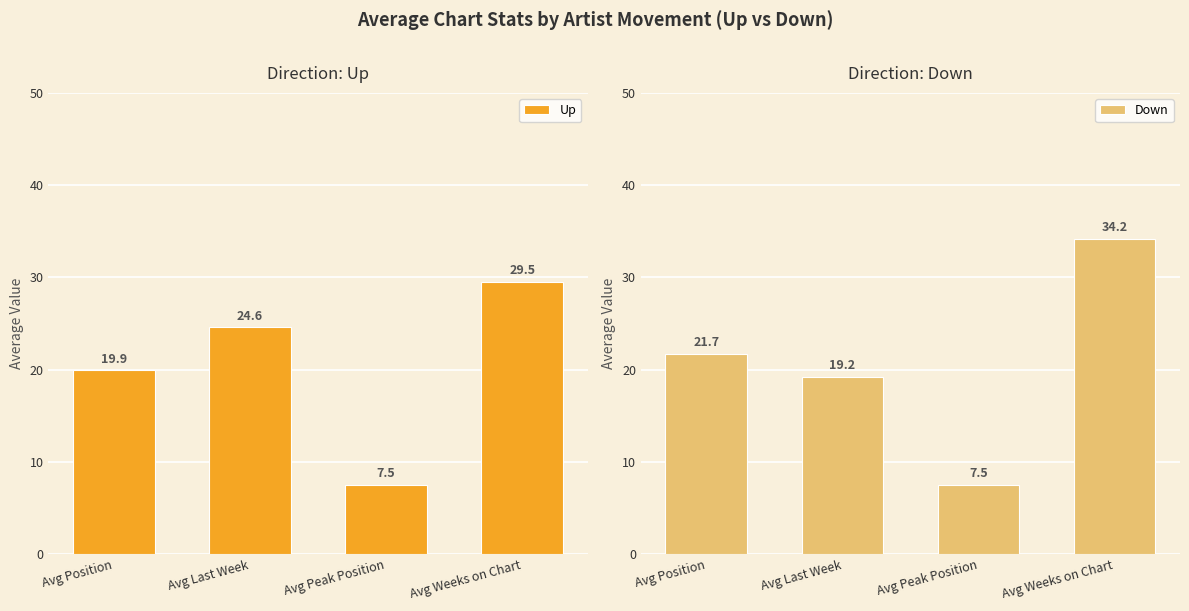

Which has a higher value, Avg Peak Position or Avg Weeks on Chart?

Avg Weeks on Chart